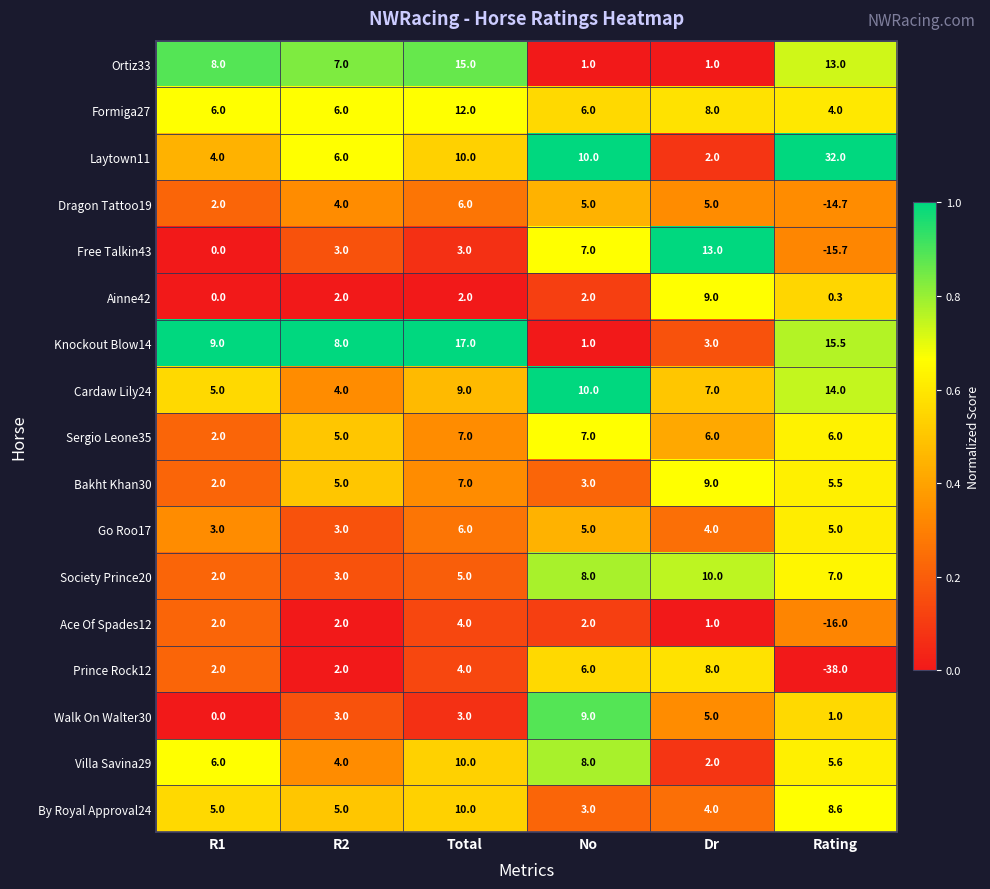

What is the difference between the highest and lowest values at R2?

6.0